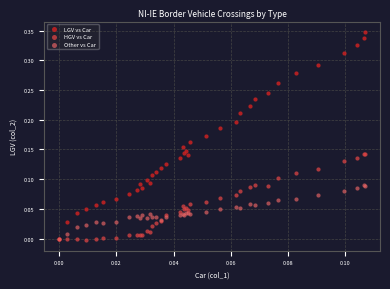

What are all the series names shown in the legend?

LGV vs Car, HGV vs Car, Other vs Car